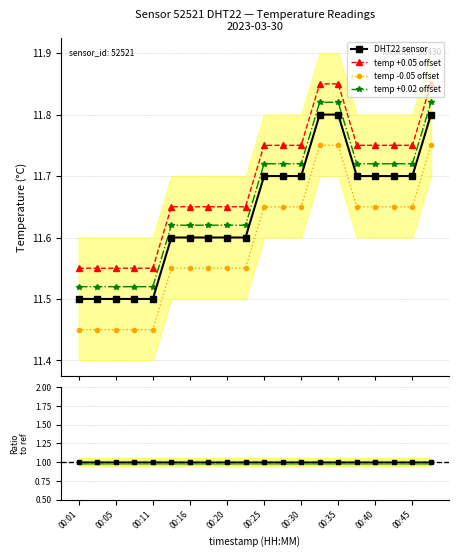

Count the temp +0.05 offset values in the range 11 to 12.

20